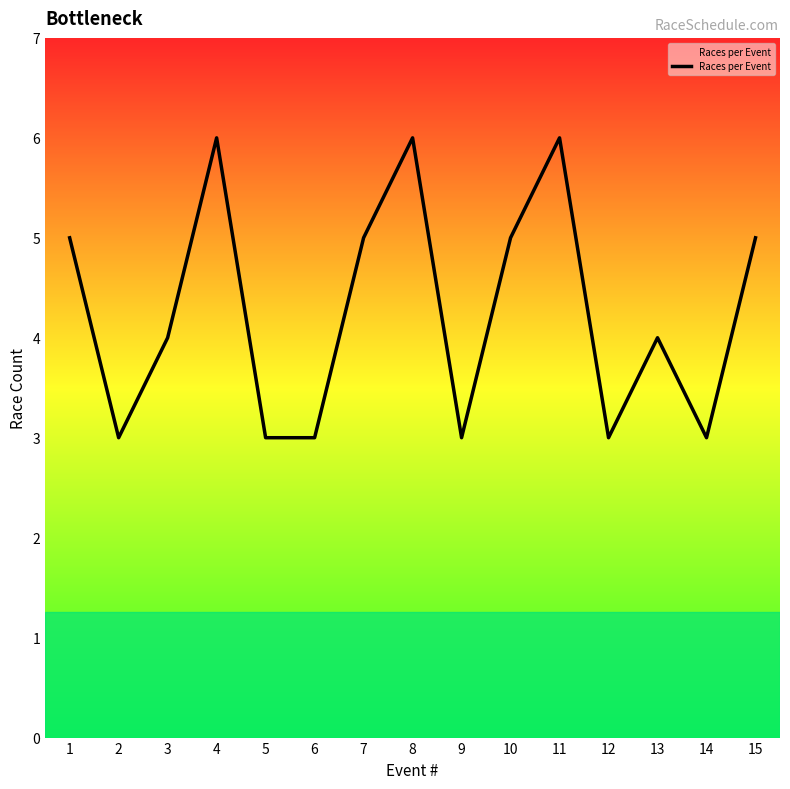

Which has a higher value, 3 or 12?

3